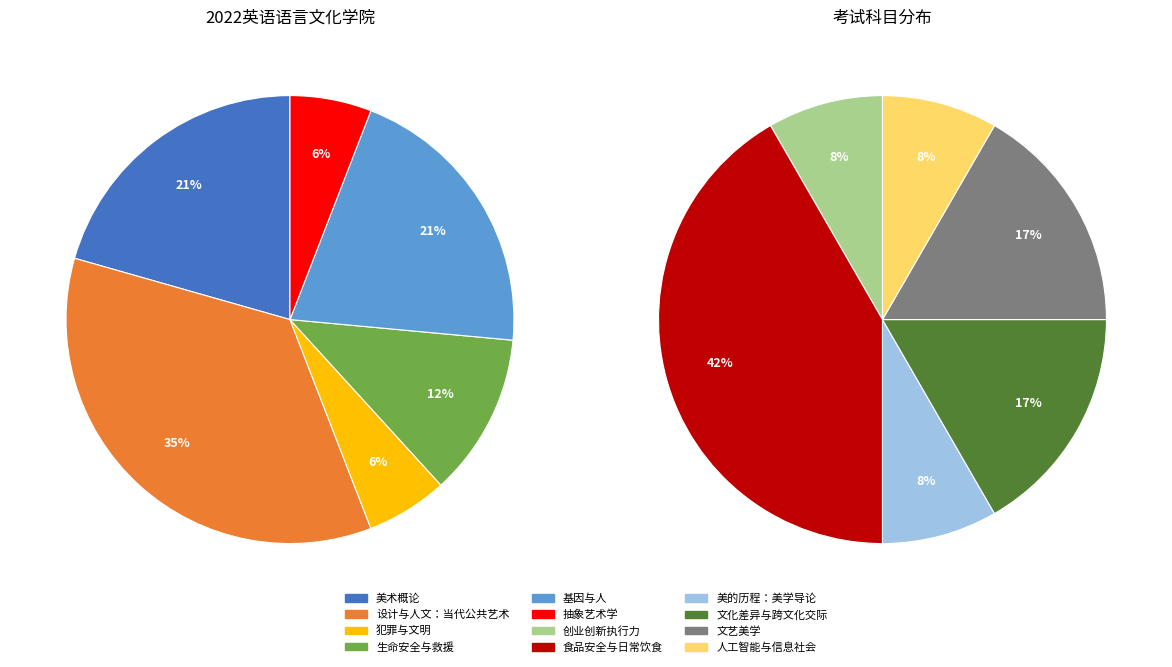

What is the largest slice in the pie chart?

设计与人文：当代公共艺术